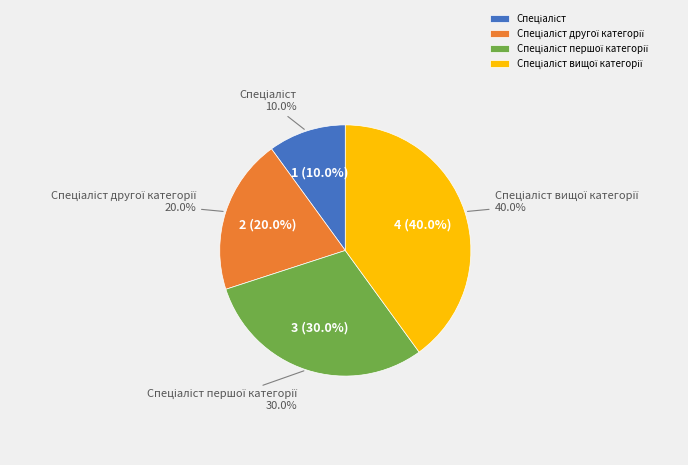

Is it true that Спеціаліст другої категорії is 20% of the pie?

True